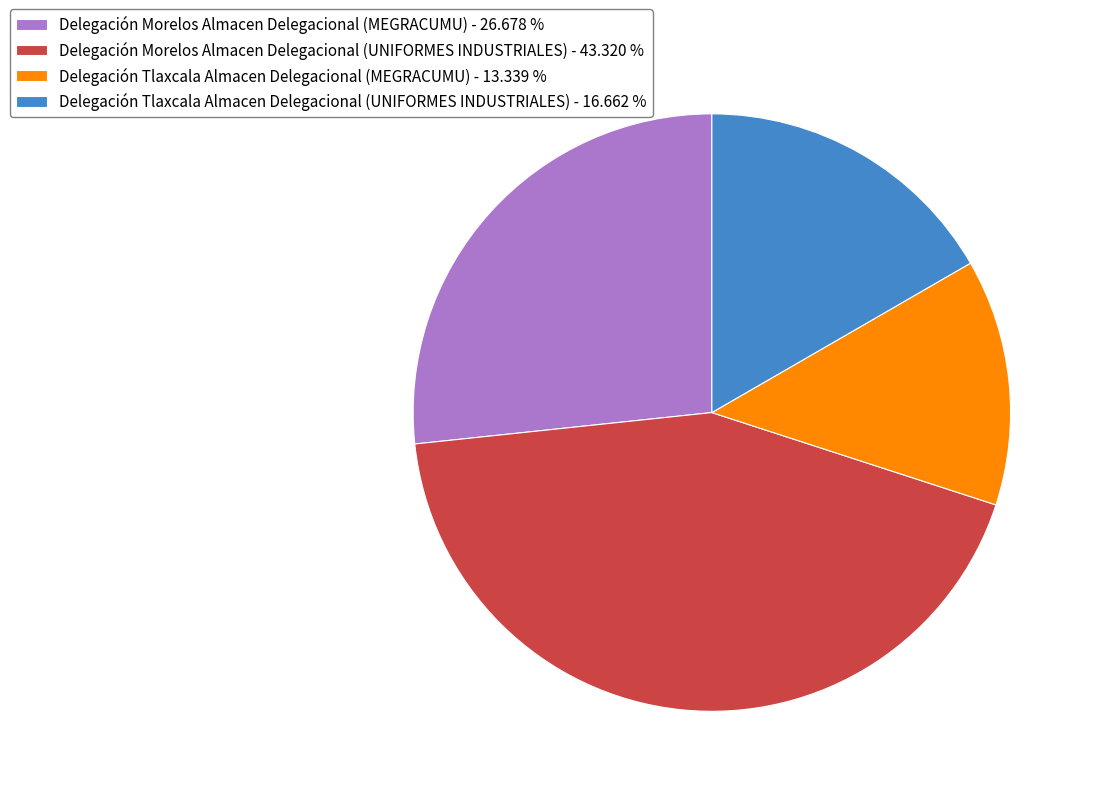

True or false: Delegación Morelos Almacen Delegacional (MEGRACUMU) accounts for 16% of the total.

False